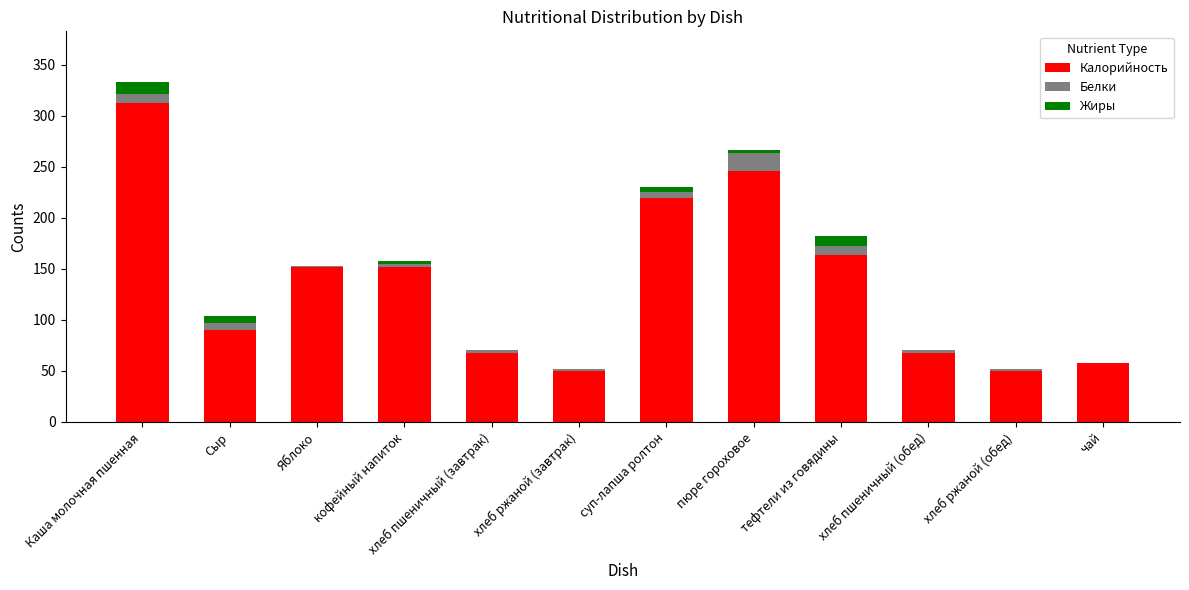

At which category is the sum across all series the highest?

Каша молочная пшенная